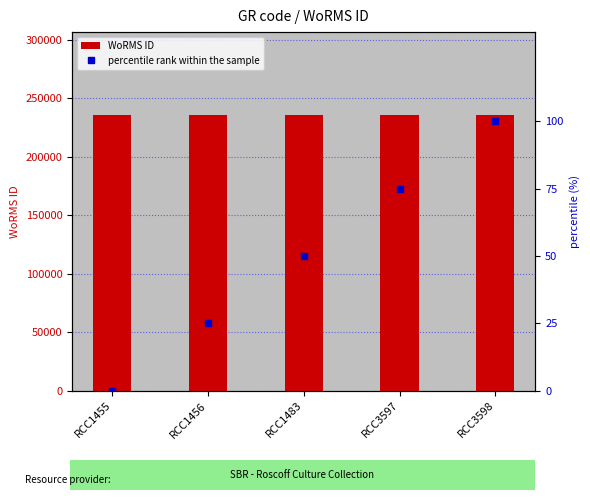

What is the minimum value for WoRMS ID?

235975